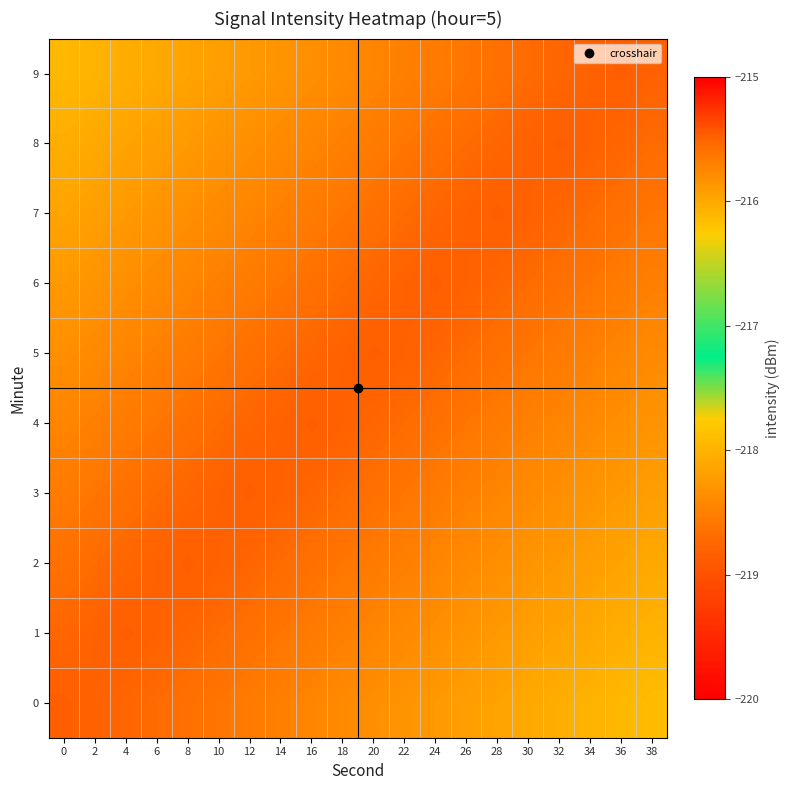

At which category is the sum across all series the highest?

38